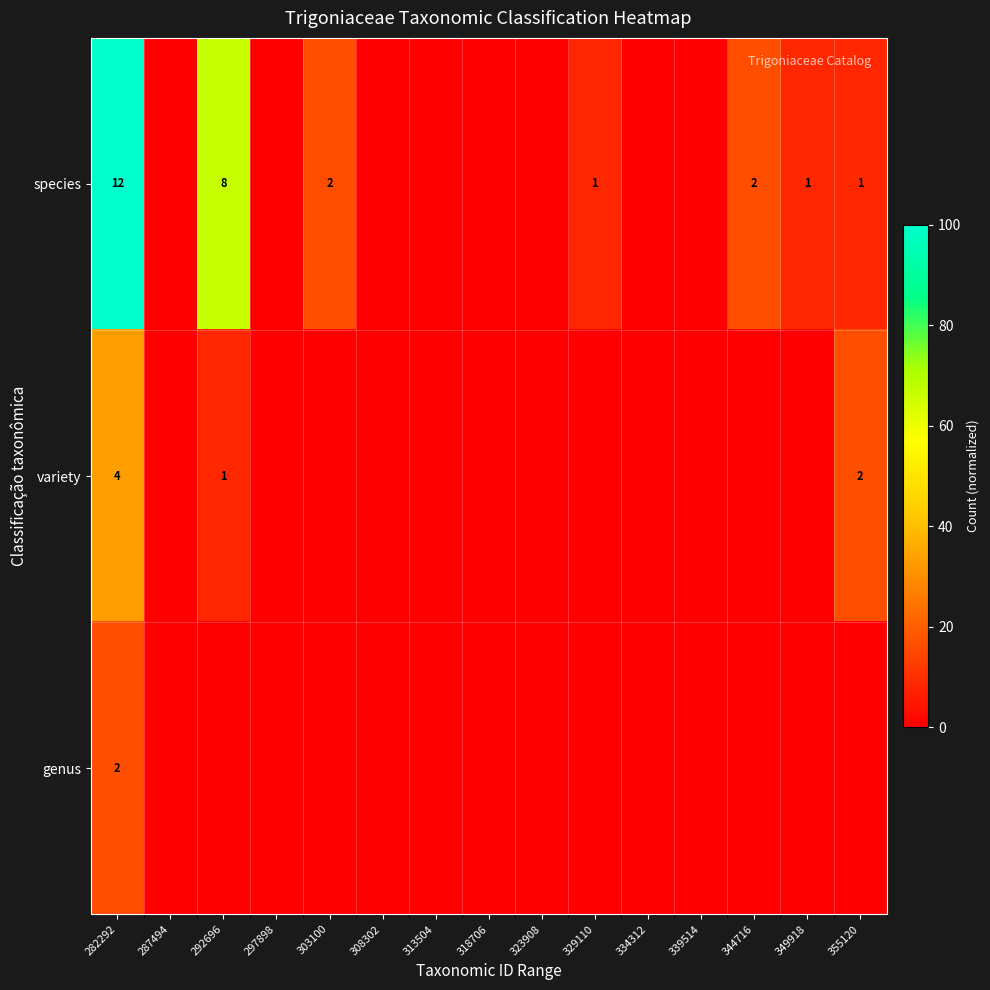

At how many categories does at least one series exceed 63?

2